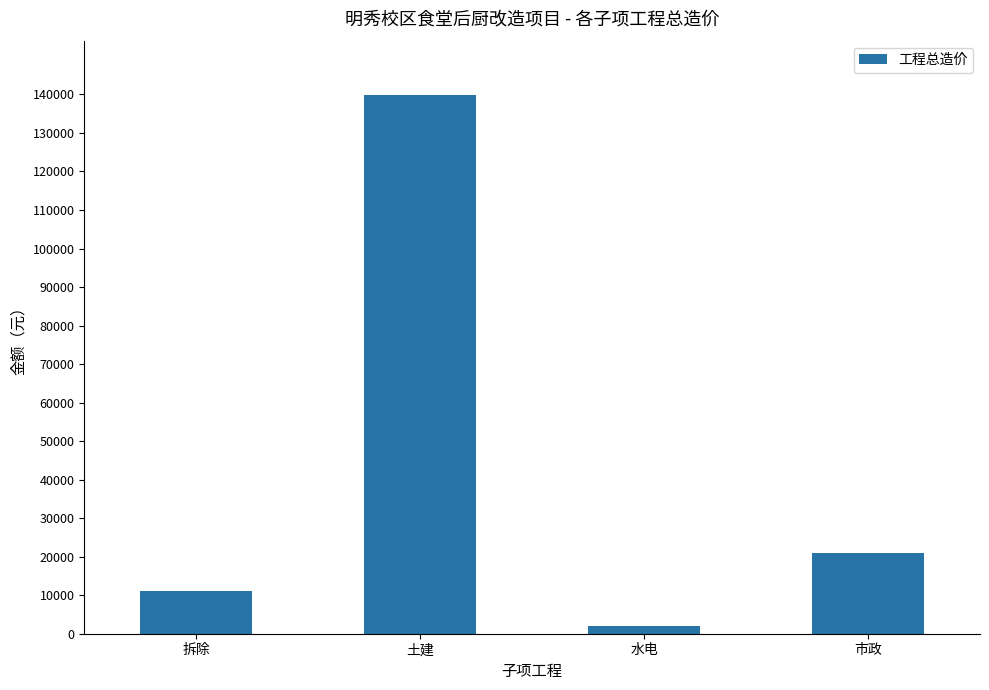

What is the difference between the values at 拆除 and 市政?

9782.7